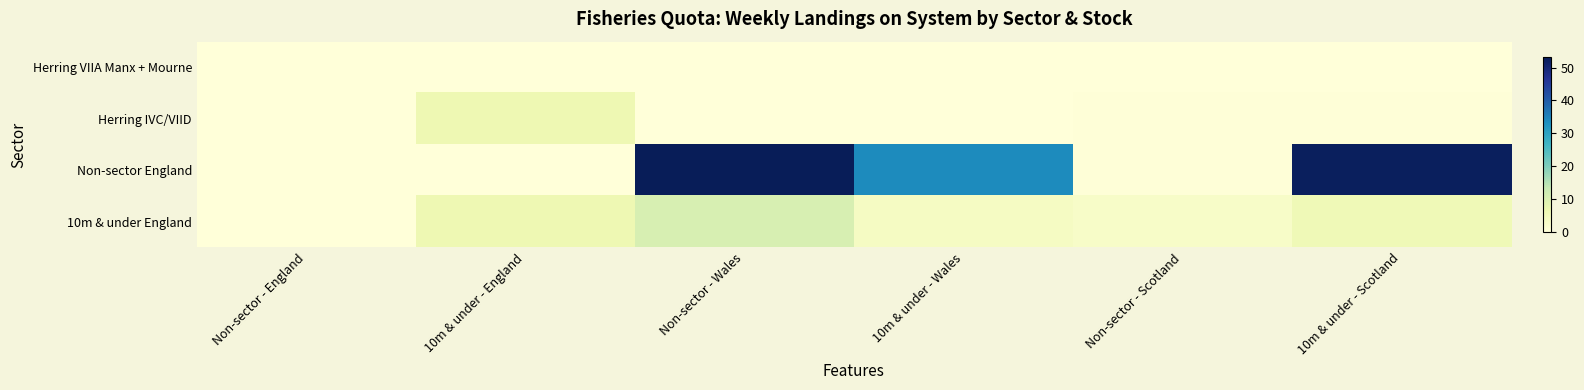

What is the difference between the highest and lowest values at Non-sector - Wales?

53.2